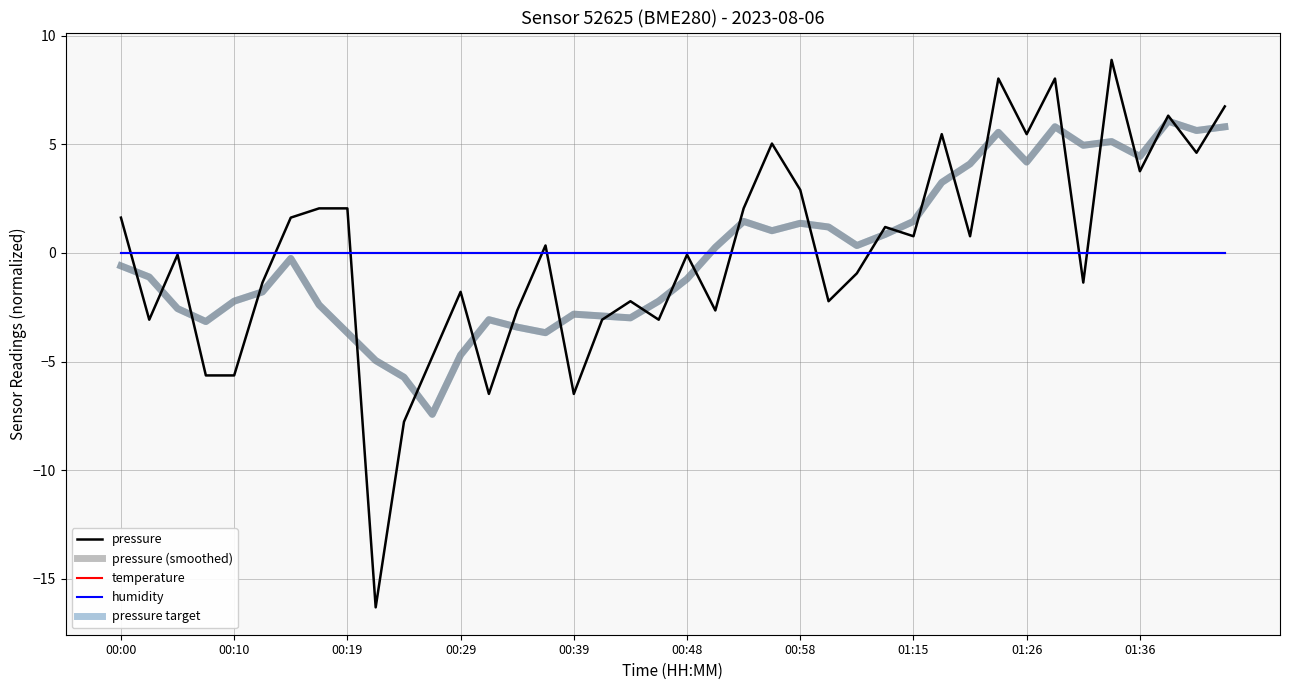

Does the chart display data point markers on the line(s)?

No